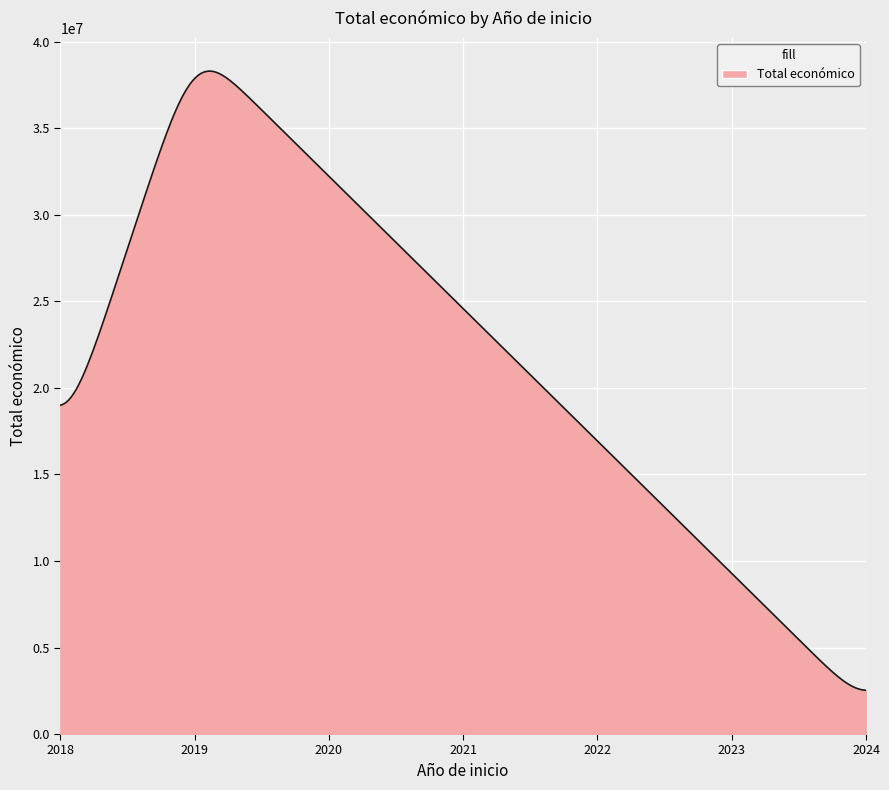

What is the smallest value displayed?

2527261.2